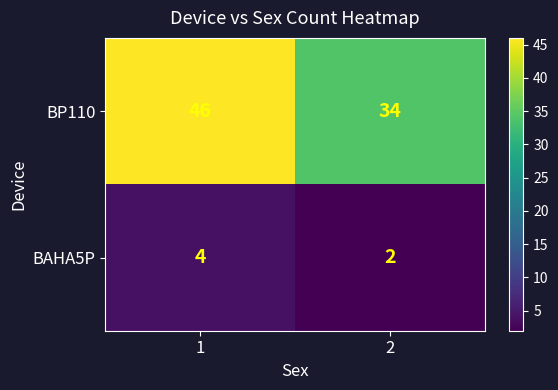

True or false: BAHA5P has a value of 5 at 1.

False